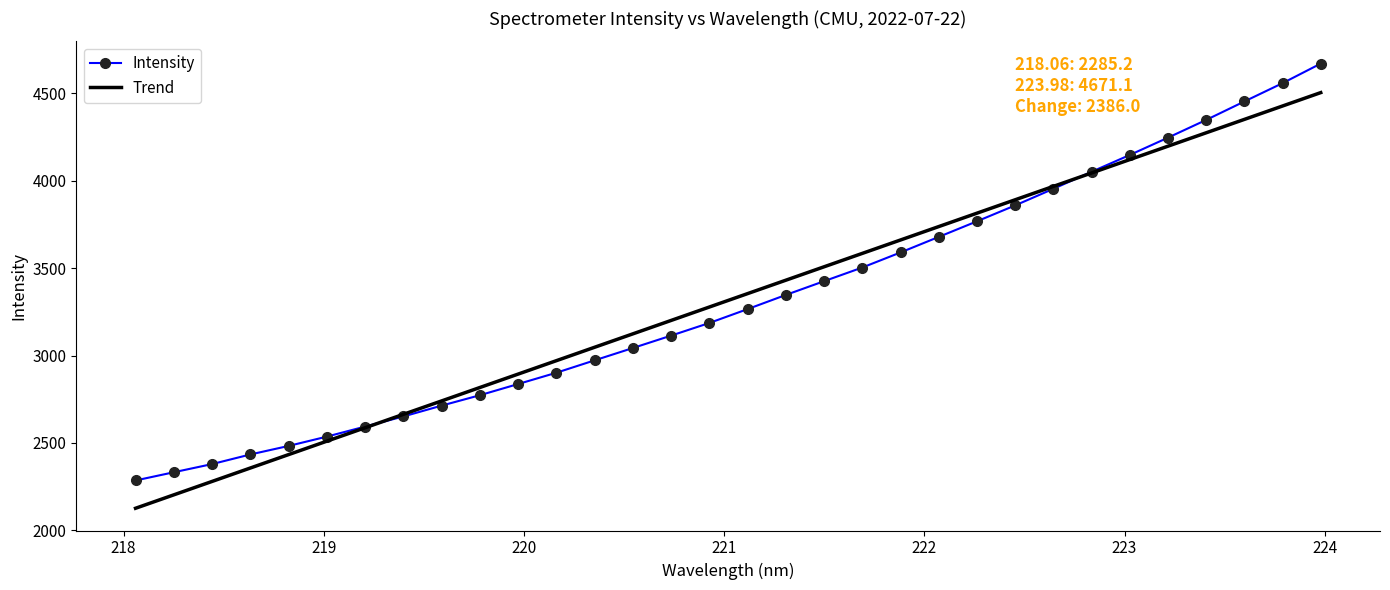

What is the minimum value for Intensity?

2285.2